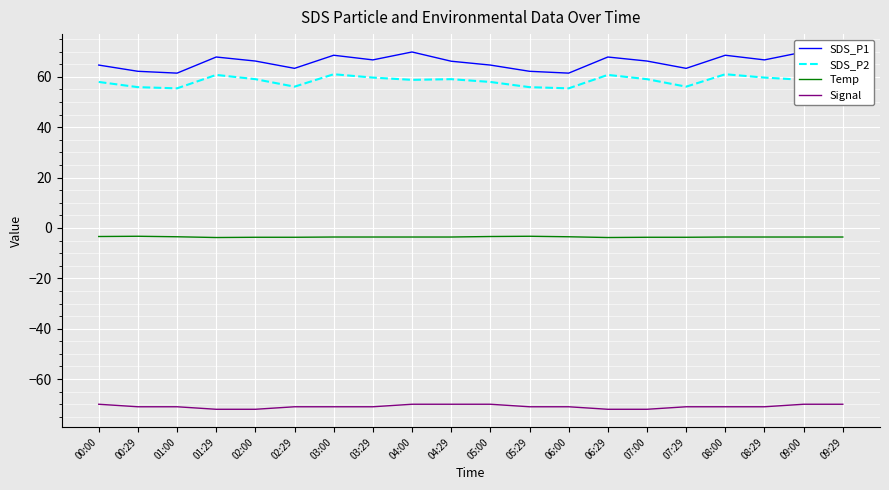

True or false: Signal and Temp cross at least once.

False